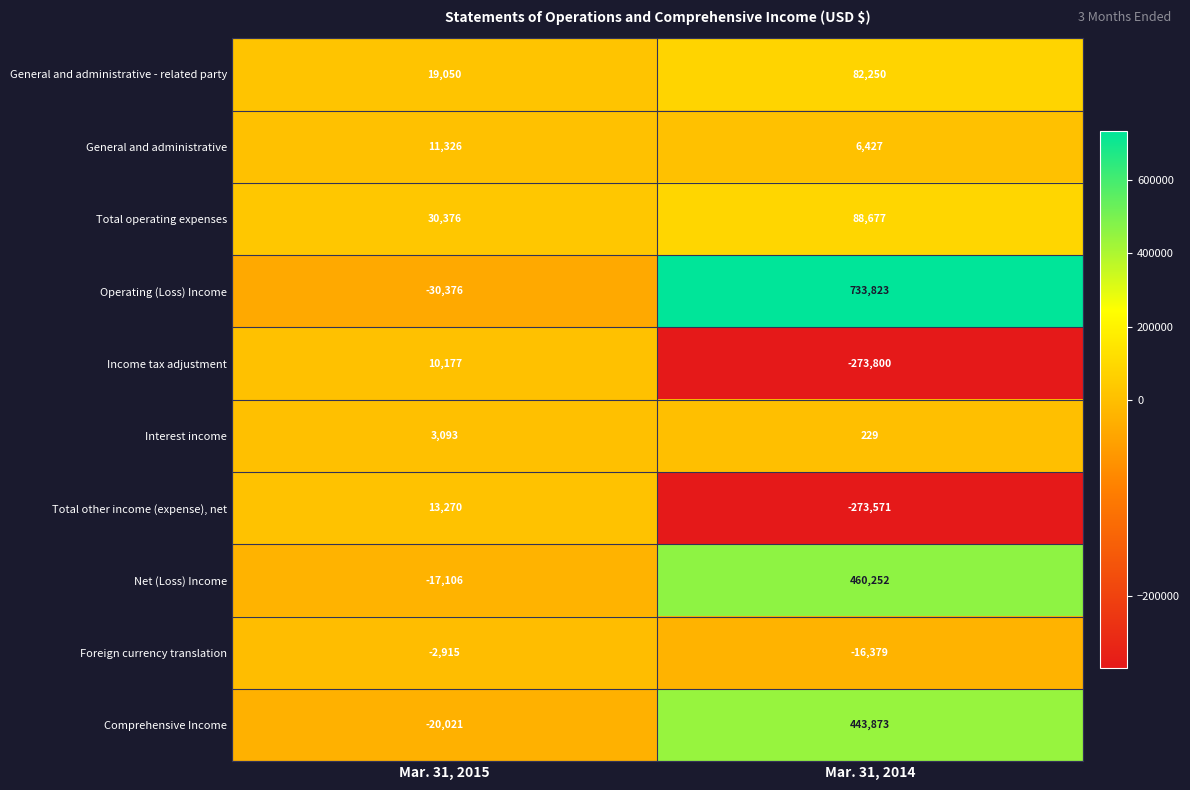

Where is Comprehensive Income nearest to the value 211926?

Mar. 31, 2015